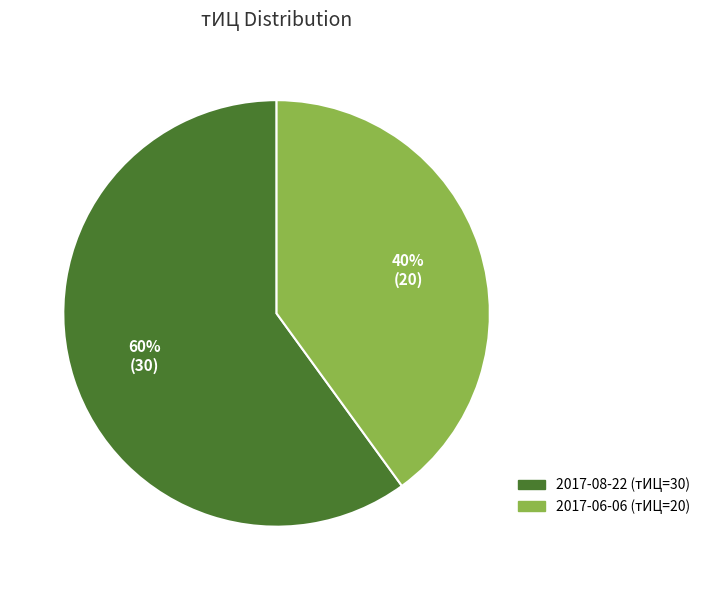

Count the number of slices in the pie.

2